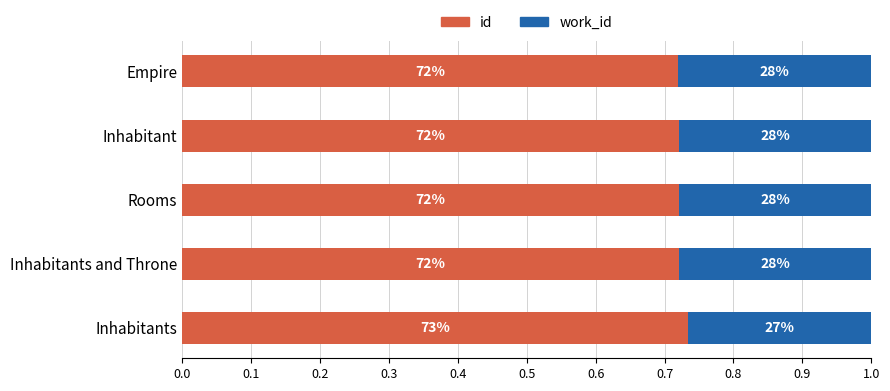

Which series has the largest range (max minus min)?

id